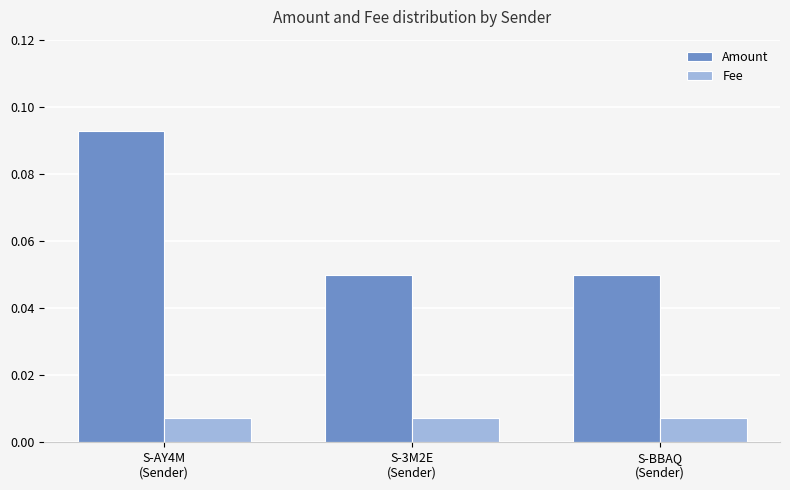

List the series in order of their peak value, highest first.

Amount, Fee